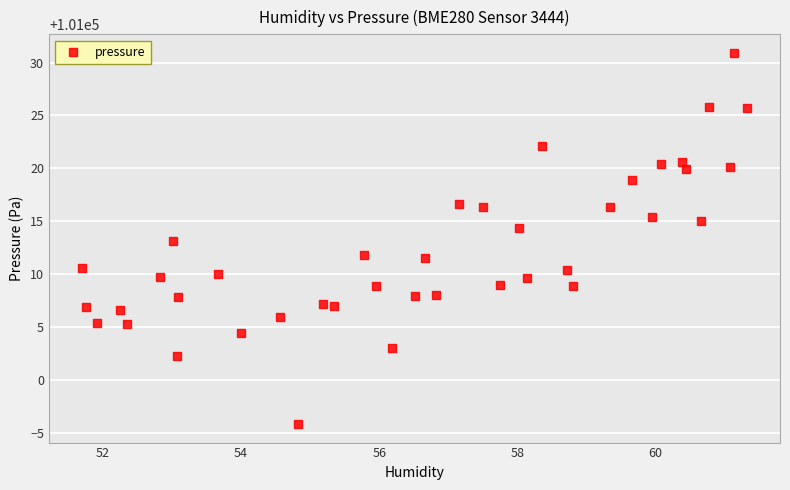

What is the range of X values (max minus min)?

9.6